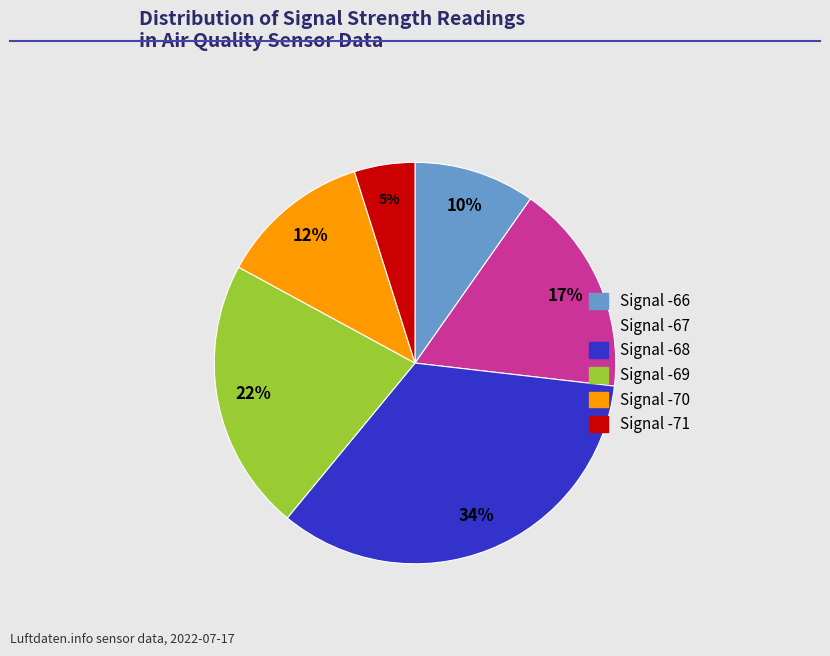

Count the number of slices in the pie.

6